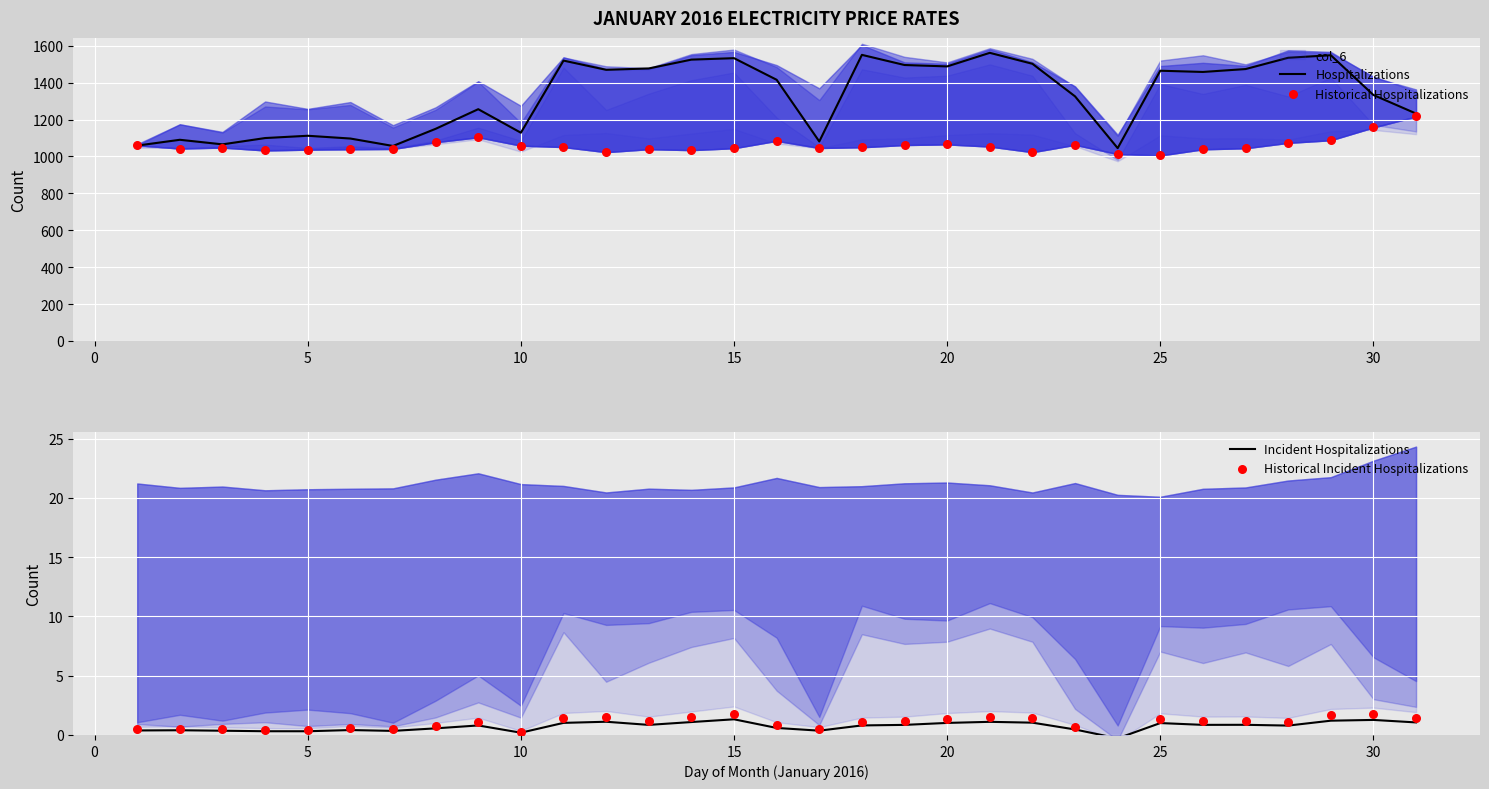

At how many categories does at least one series exceed 841?

31